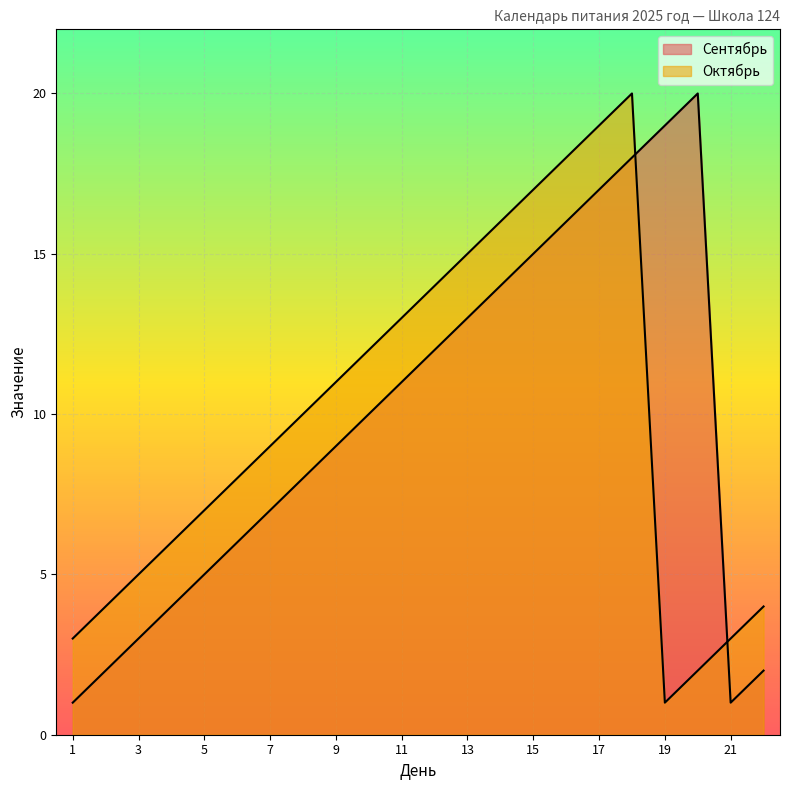

Rank the series by their average value, from lowest to highest.

Сентябрь, Октябрь